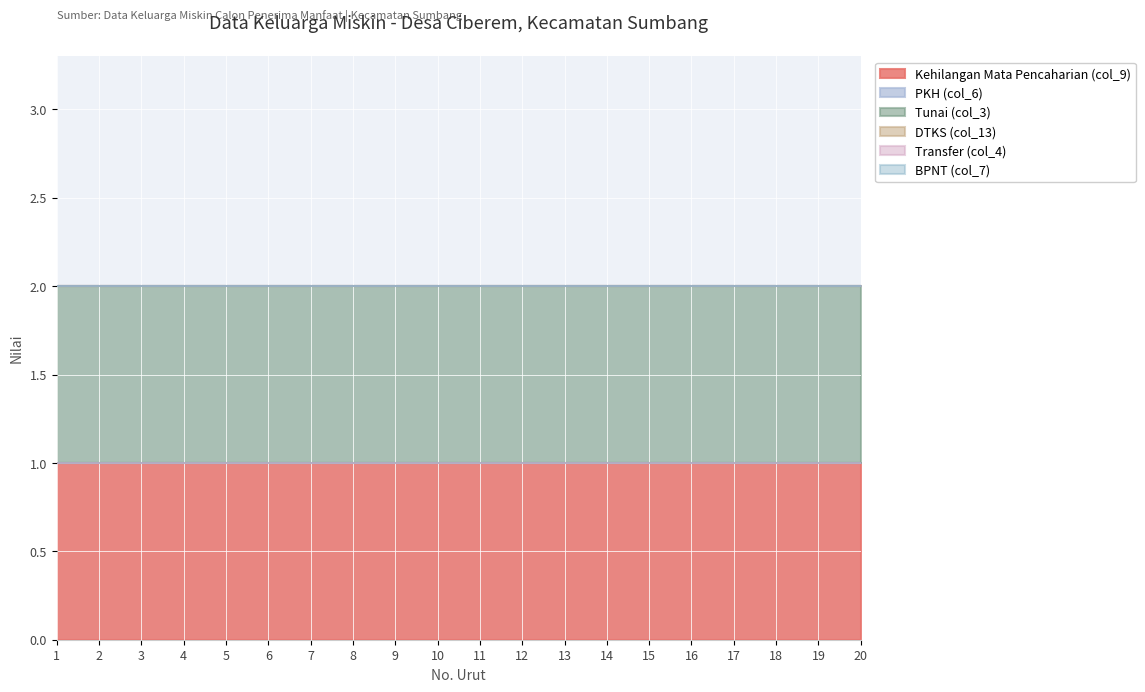

Which category has the lowest value across all series?

1